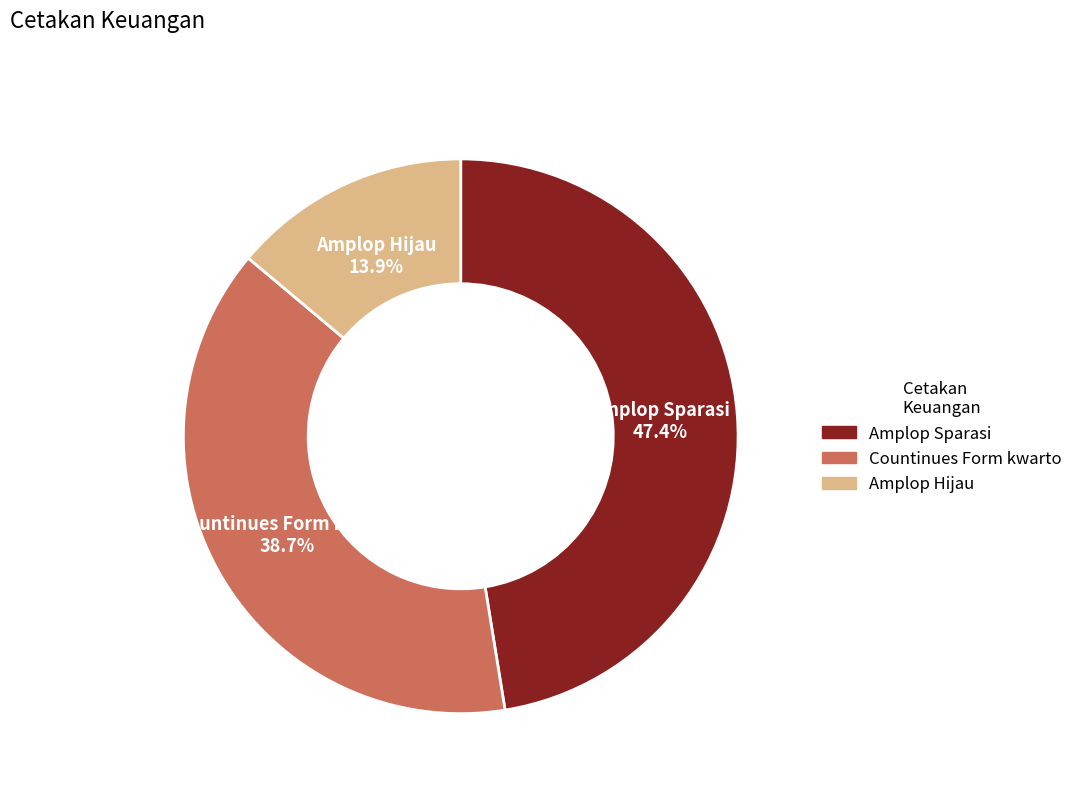

Is there any slice that represents more than half of the pie?

No